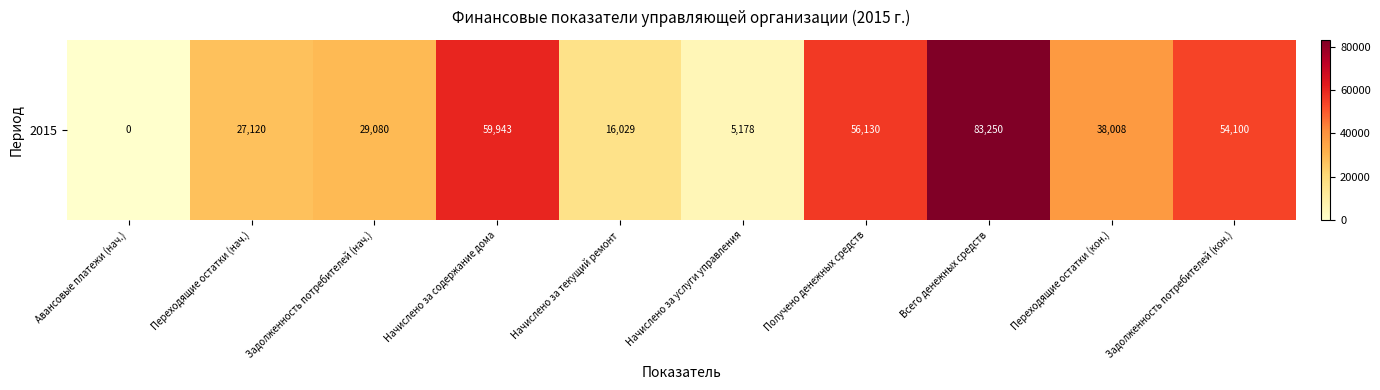

What is the difference between the maximum and second lowest values?

78071.8